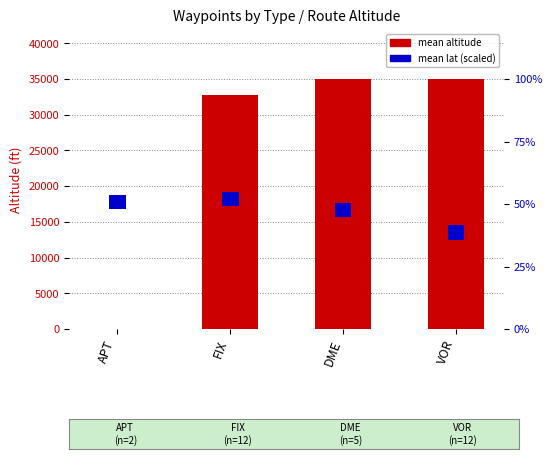

Between APT and VOR, which series saw the biggest shift?

mean altitude (ft)